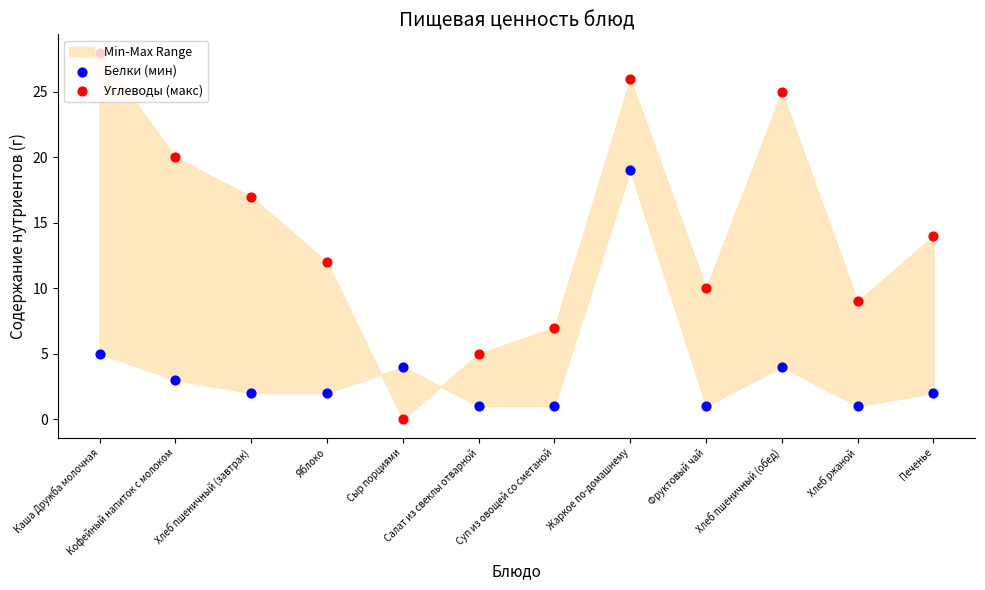

Is the value of Белки (мин) at Салат из свеклы отварной greater than the value of Углеводы (макс) at Кофейный напиток с молоком?

No